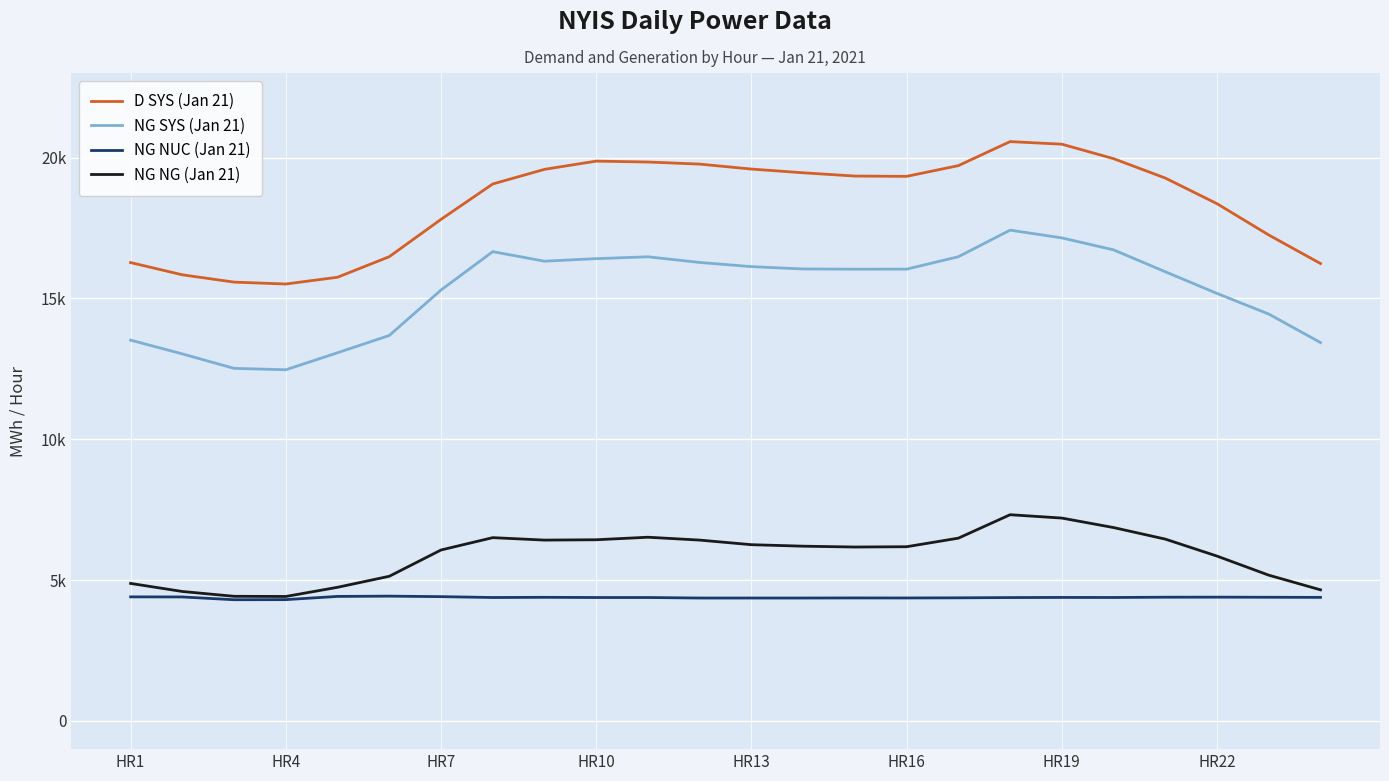

Reading left to right, transcribe all the data shown in this chart.

D SYS (Jan 21): 16271	15837	15577	15510	15751	16480	17805	19061	19580	19872	19840	19766	19590	19458	19342	19331	19712	20565	20473	19960	19271	18360	17250	16237
NG SYS (Jan 21): 13518	13029	12516	12466	13071	13684	15297	16659	16320	16410	16476	16275	16127	16044	16037	16038	16478	17422	17147	16722	15945	15176	14444	13431
NG NUC (Jan 21): 4405	4402	4303	4307	4421	4431	4413	4382	4389	4382	4382	4364	4364	4364	4367	4366	4371	4380	4385	4383	4393	4395	4391	4387
NG NG (Jan 21): 4882	4596	4425	4419	4745	5136	6069	6507	6420	6432	6522	6420	6257	6204	6174	6185	6489	7321	7202	6865	6455	5852	5175	4655